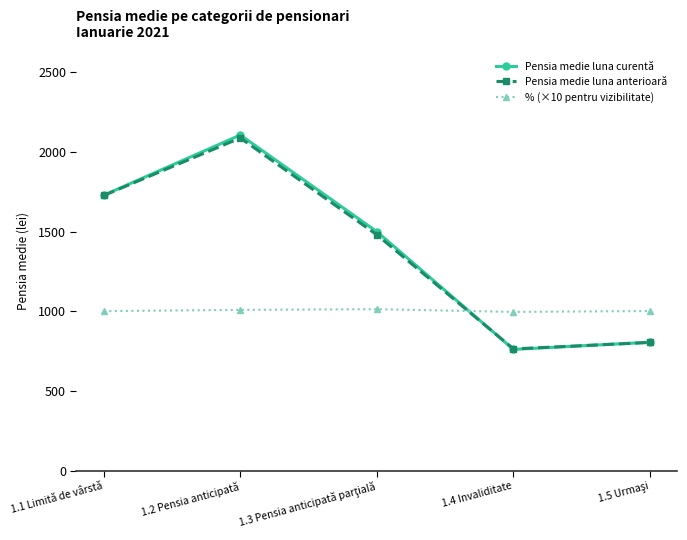

What is the label of the 2nd point from the right?

1.4 Invaliditate